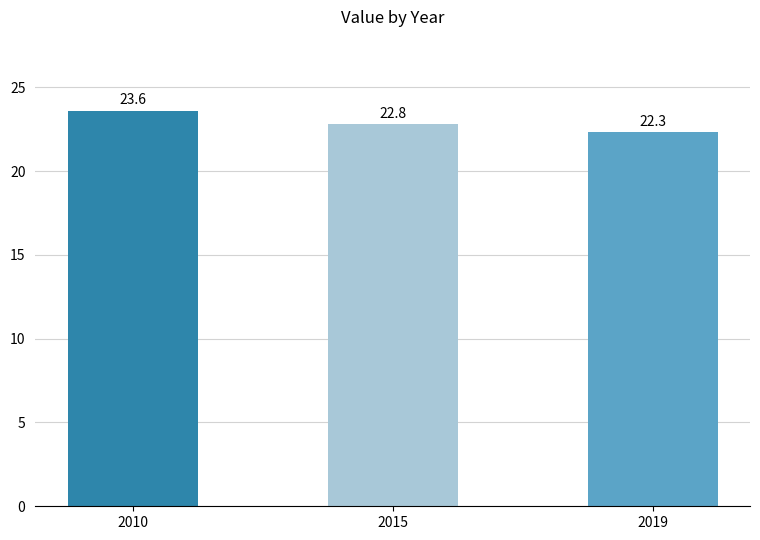

What is the difference between the maximum and second lowest values?

0.8